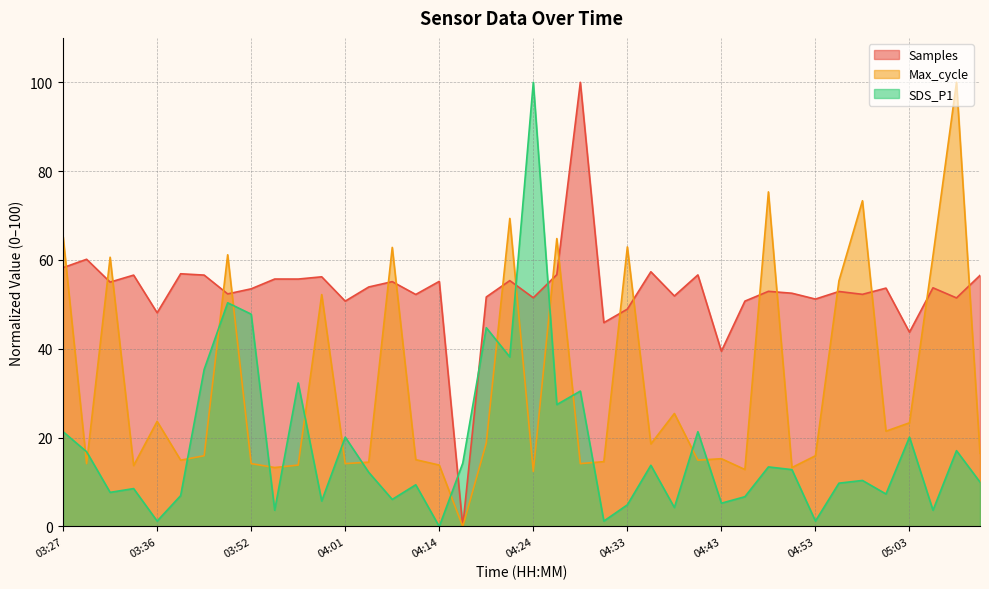

What position from the left is 04:31?

24